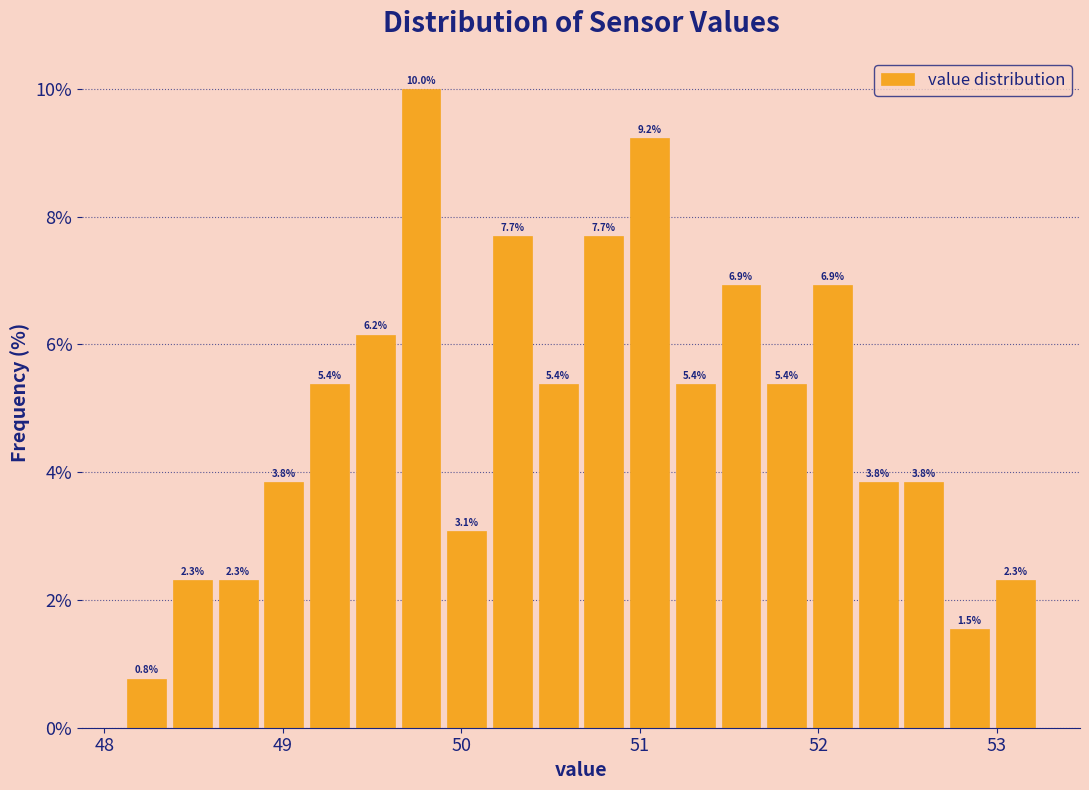

Read against the x-axis, roughly where is the centre of the tallest bar?

49.8